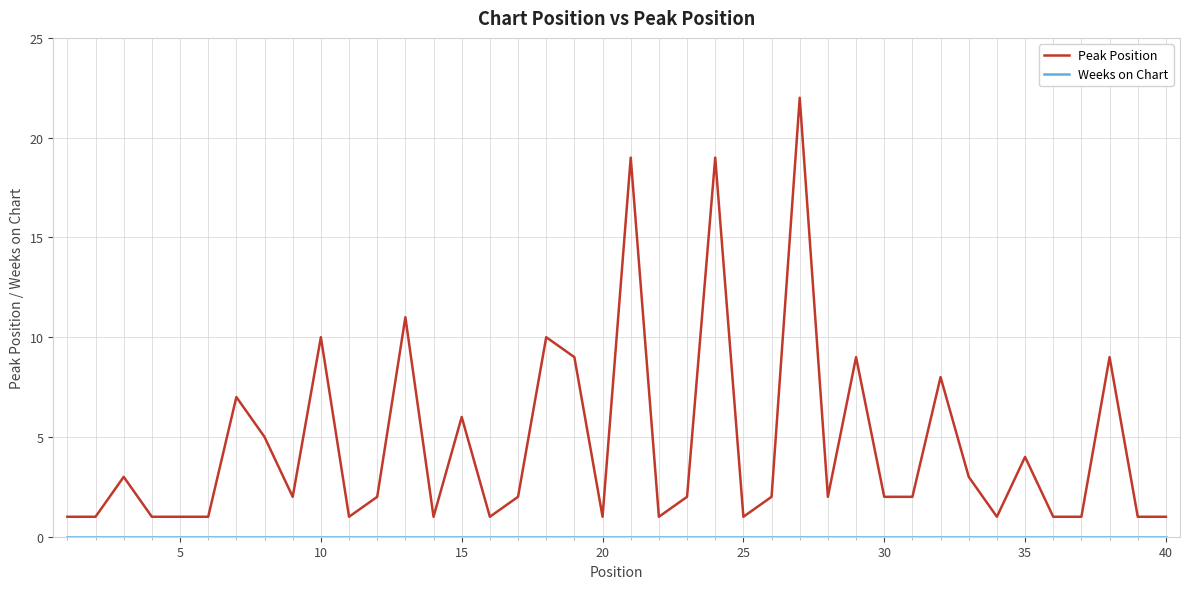

What is the highest value of the Peak Position series?

22